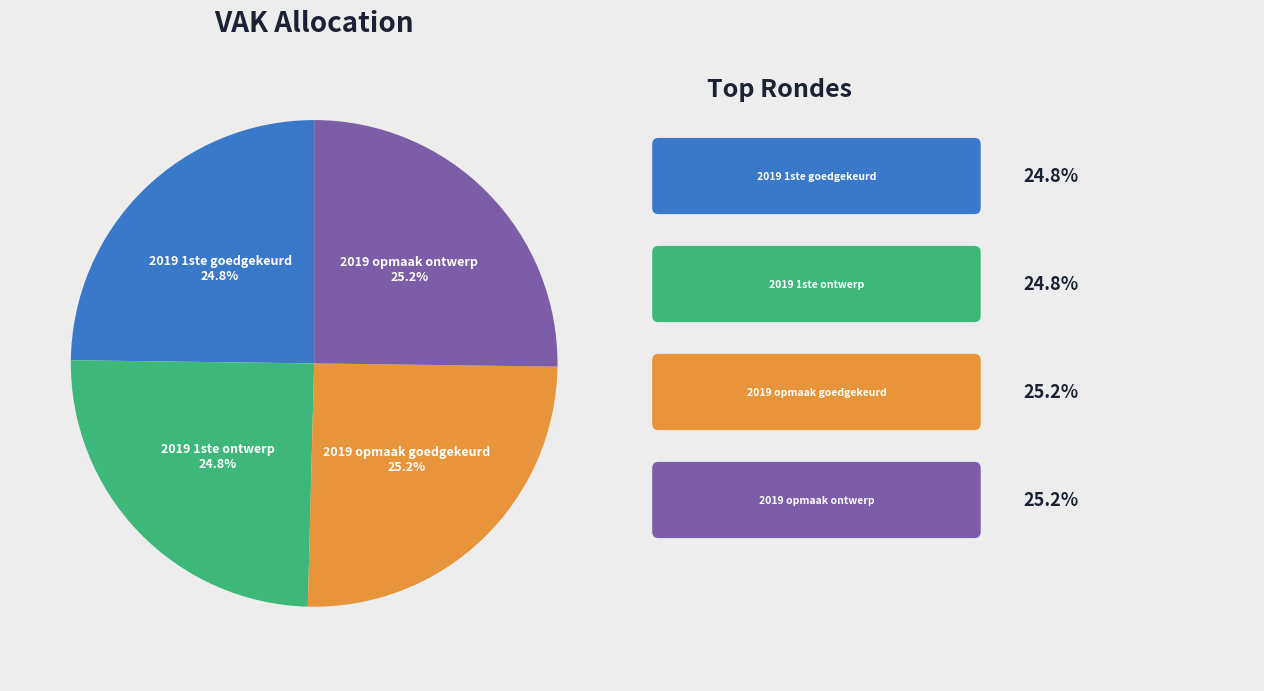

What percentage do 2019 opmaak goedgekeurd and 2019 opmaak ontwerp together represent?

50.4%